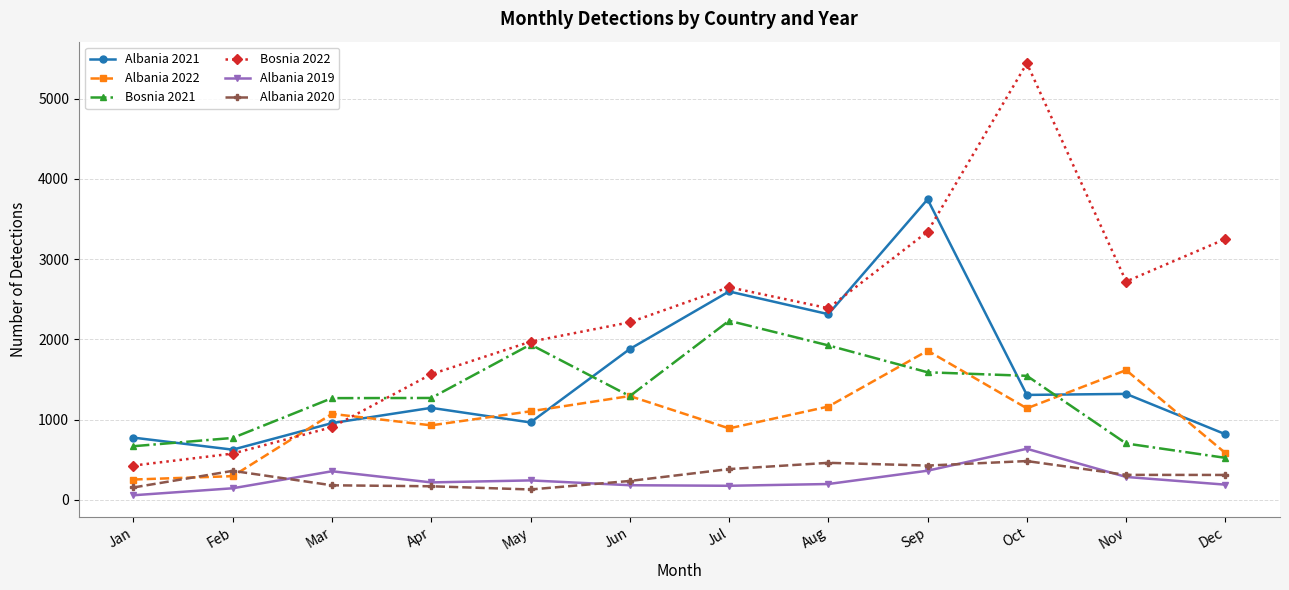

Where is the first local maximum for Bosnia 2022?

Jul